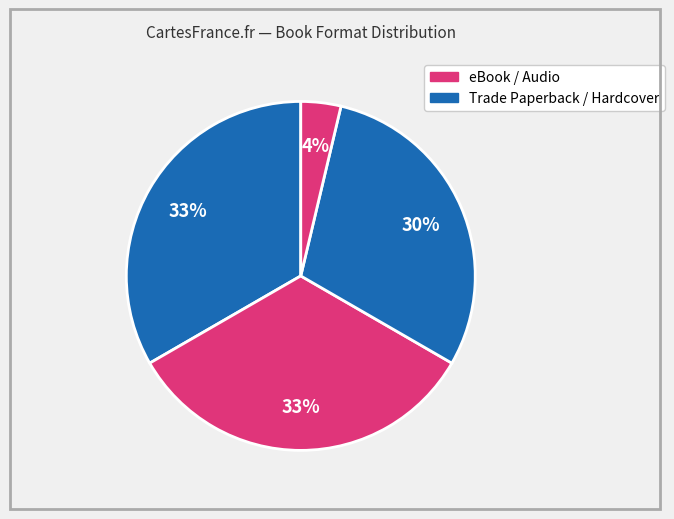

How many segments does this pie chart have?

4